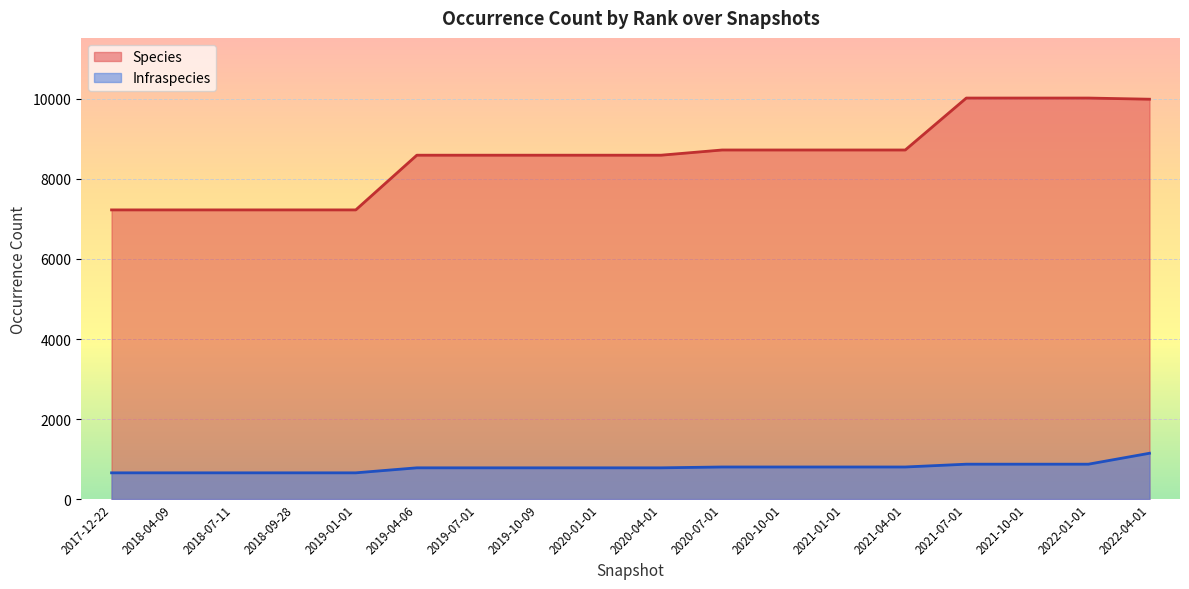

What are all the series names shown in the legend?

Species, Infraspecies